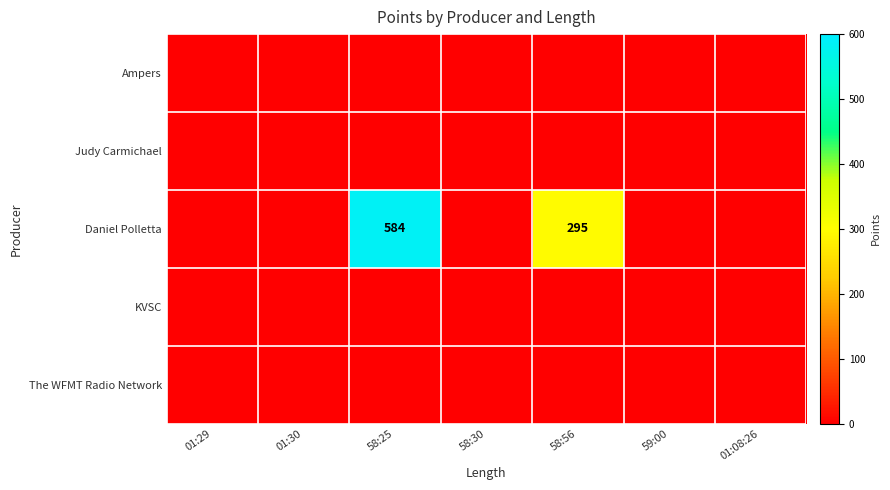

Is the value of Daniel Polletta at 58:25 greater than the value of KVSC at 01:29?

Yes